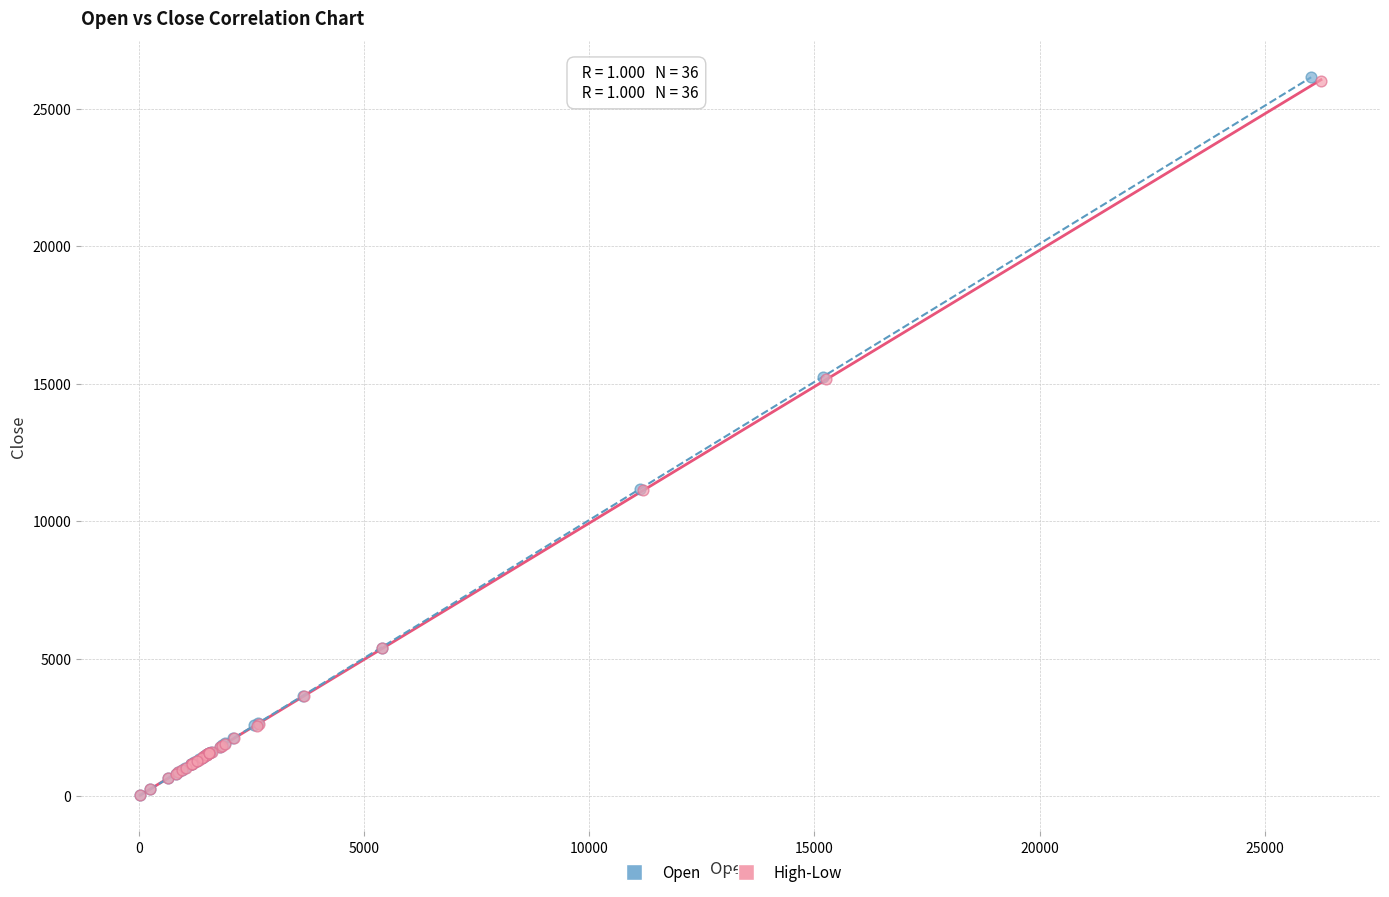

What are all the series names shown in the legend?

Open, High-Low